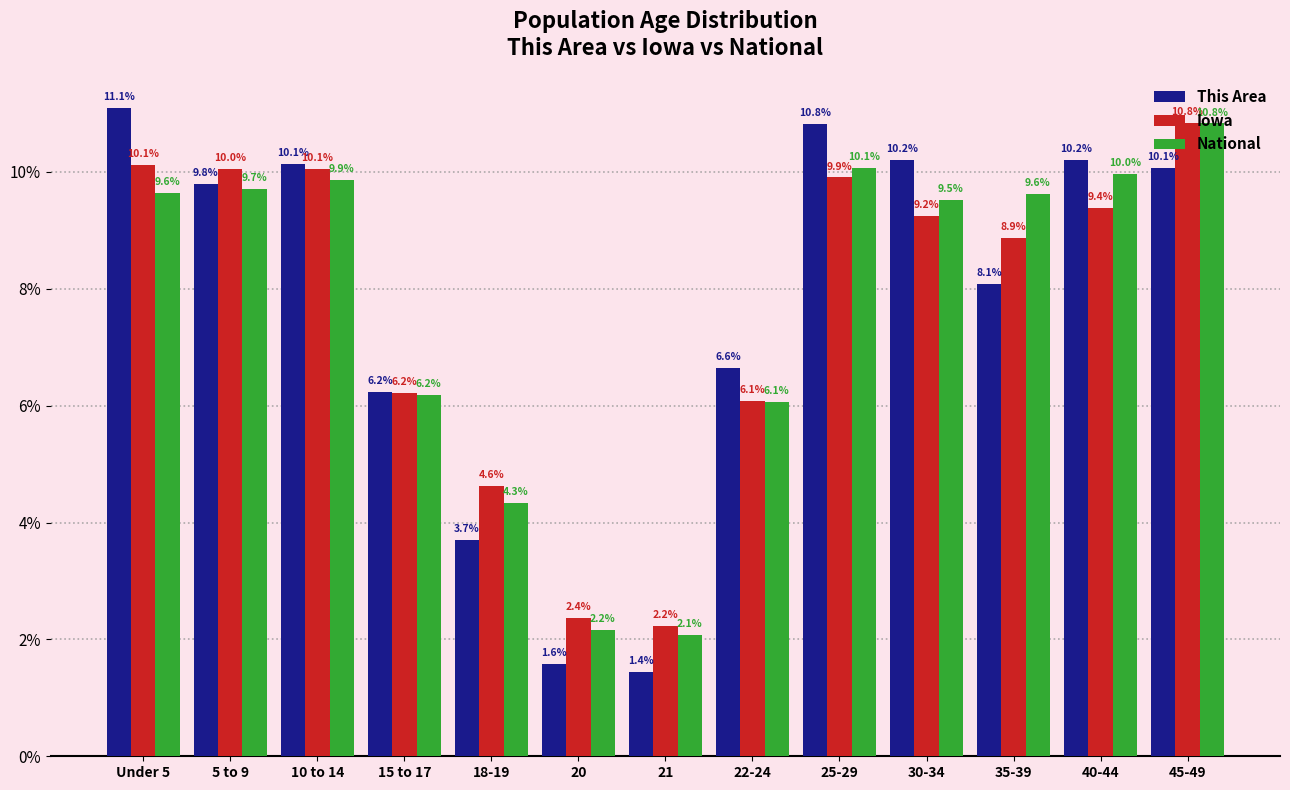

Does the chart contain any negative values?

No